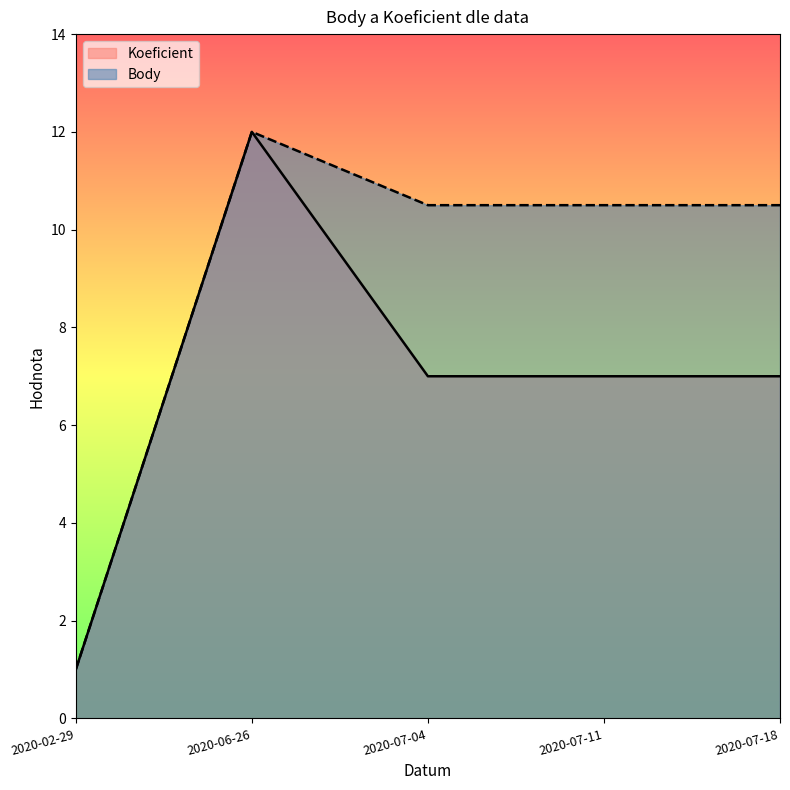

What are all the series names shown in the legend?

Koeficient, Body